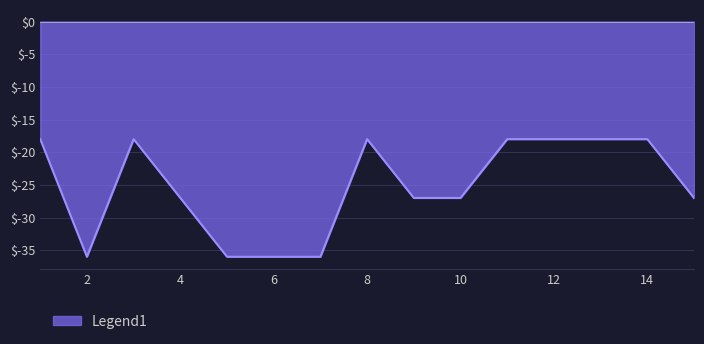

What is the maximum value shown in the chart?

-18